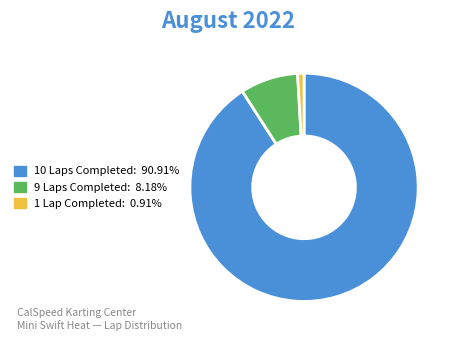

Does any single category account for the majority?

Yes